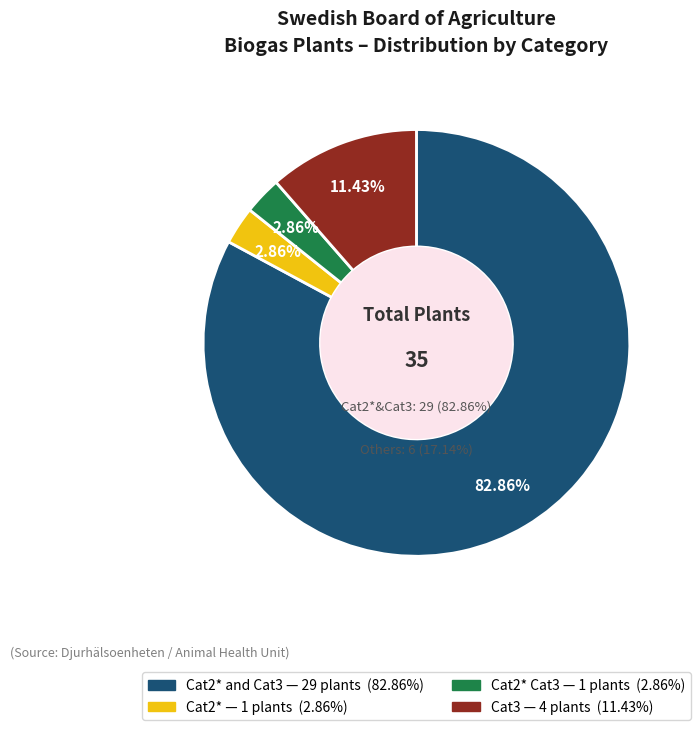

Which category has the biggest portion of the pie?

Cat2* and Cat3